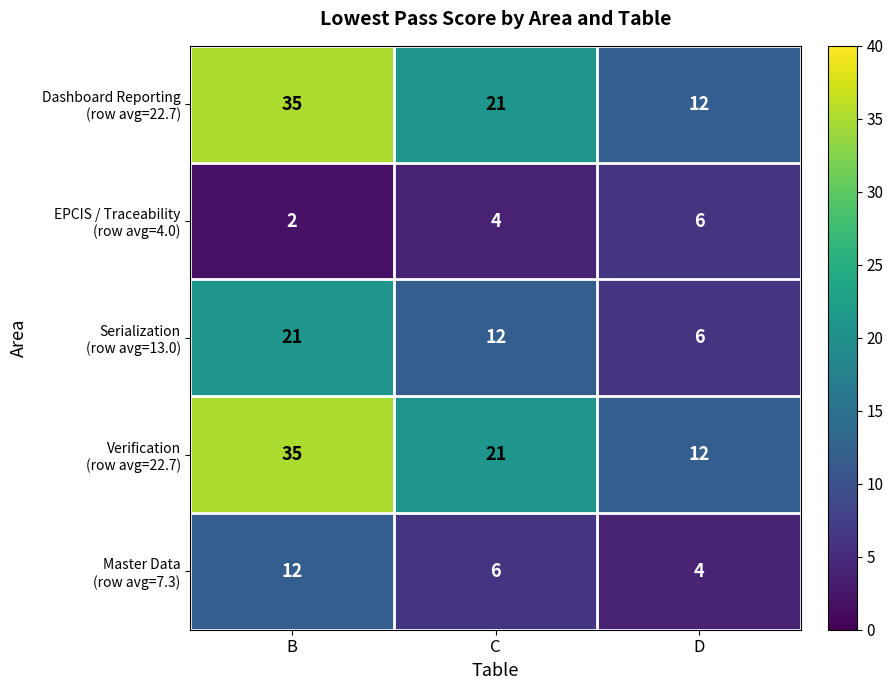

At which category does the chart reach its minimum across all series?

B